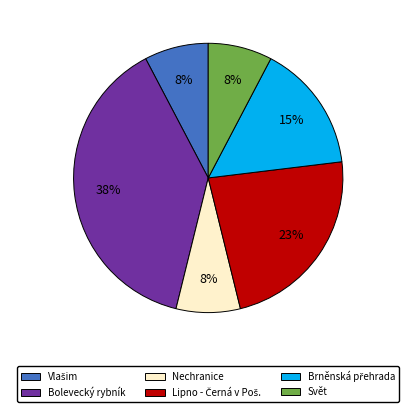

Which has a higher value, Bolevecký rybník or Svět?

Bolevecký rybník